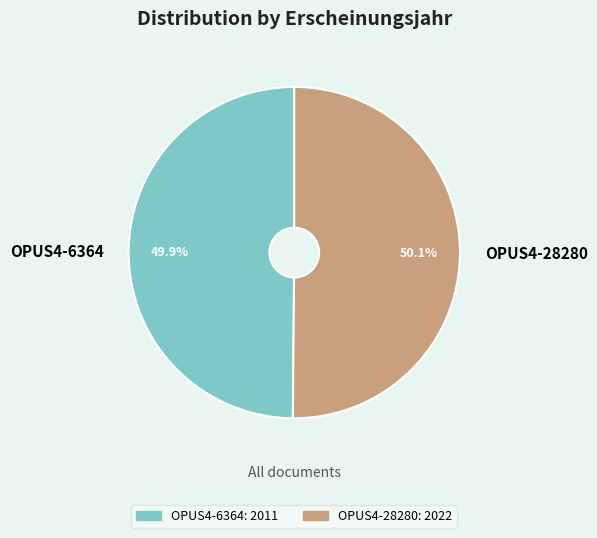

Is there any slice that represents more than half of the pie?

Yes